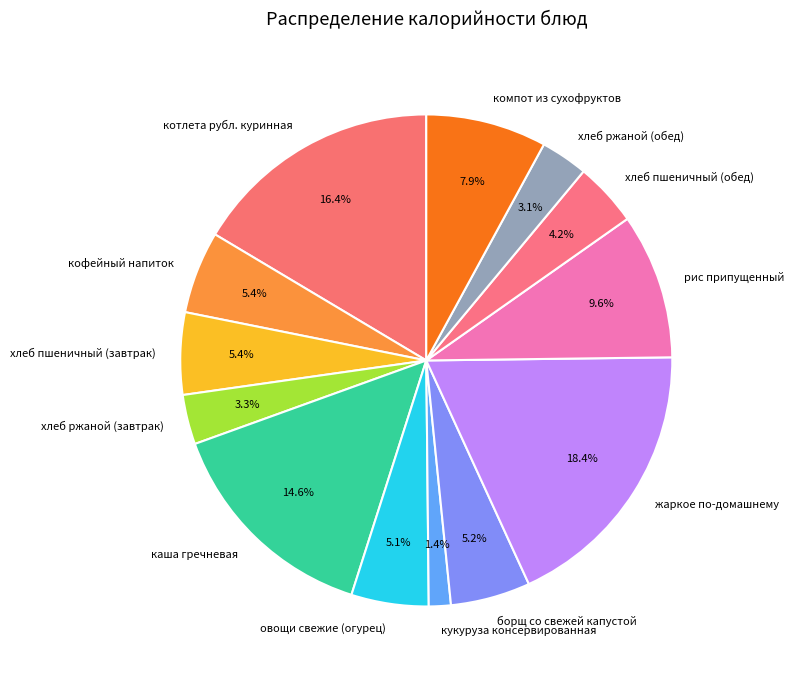

Which category has the smallest portion of the pie?

кукуруза консервированная